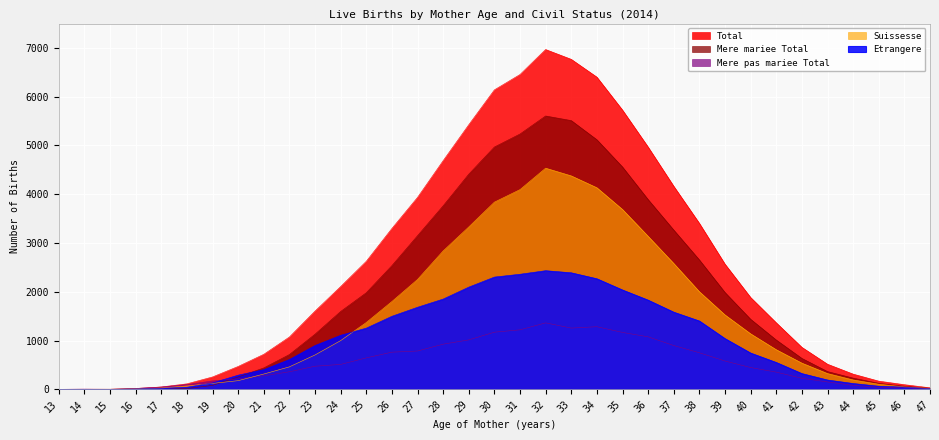

Does the chart display data point markers on the line(s)?

No